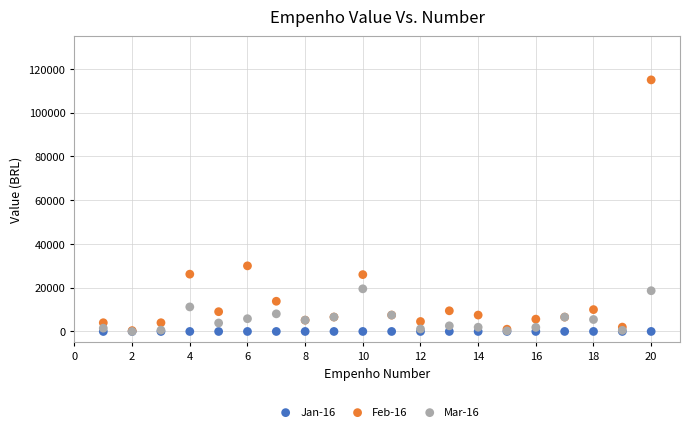

Across all series, what Y value is closest to 57500?

30000.0